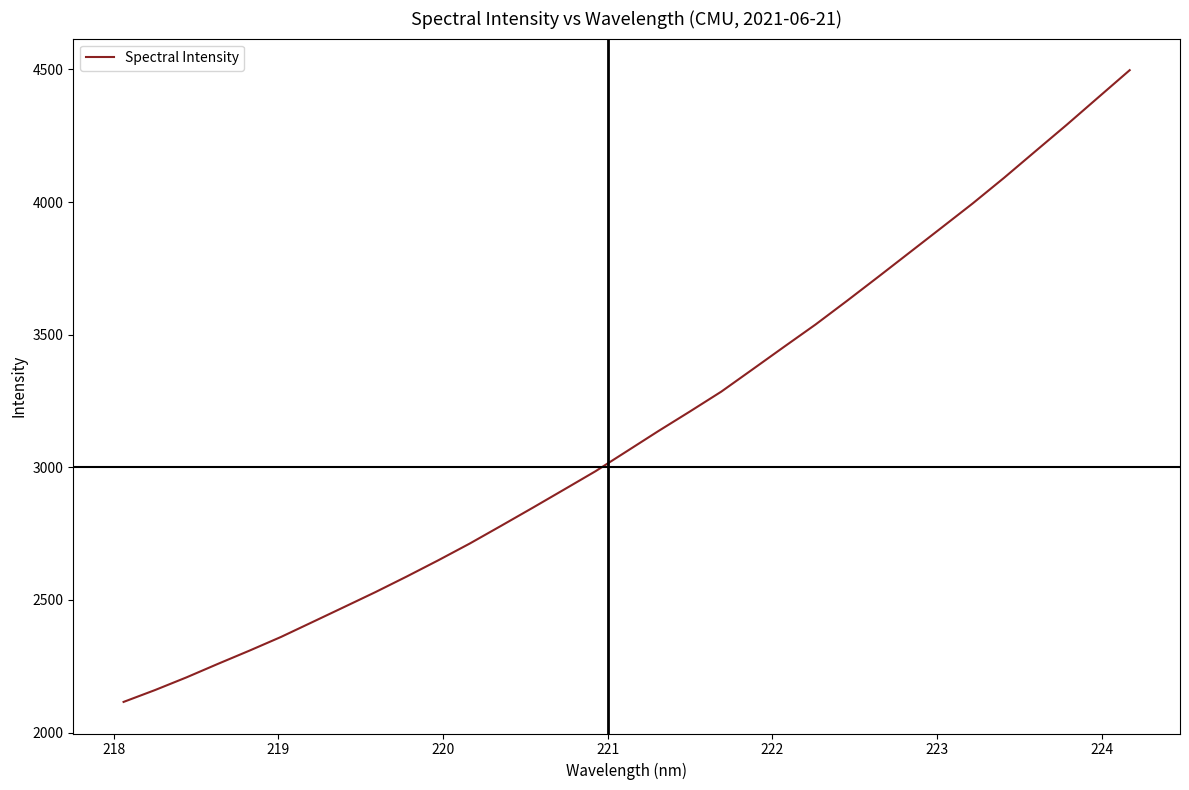

What is the smallest value displayed?

2115.4